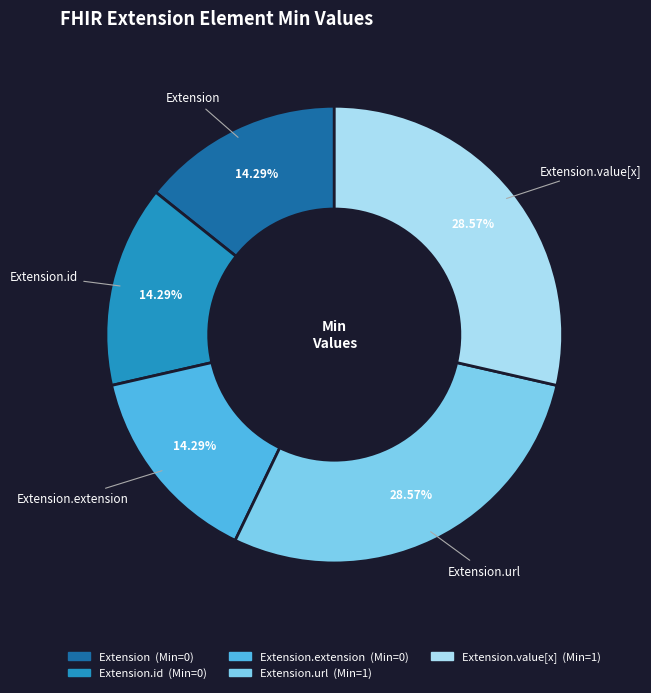

Does any single category account for the majority?

No